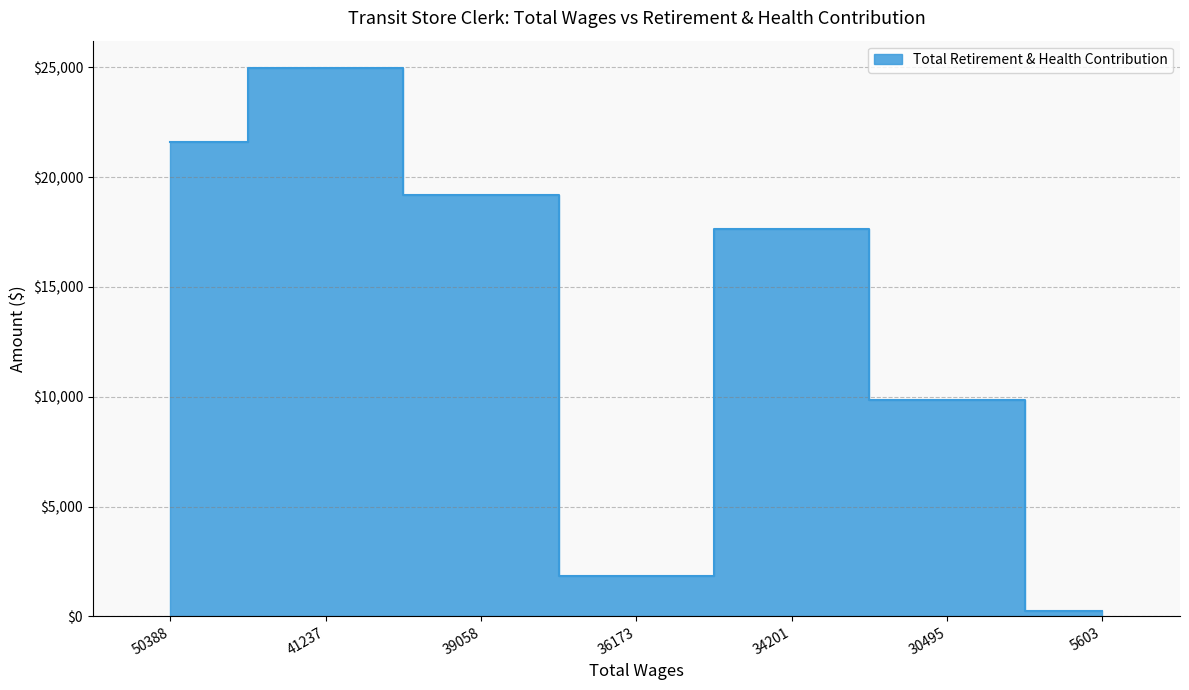

Where does the data first go above 17652?

50388.0